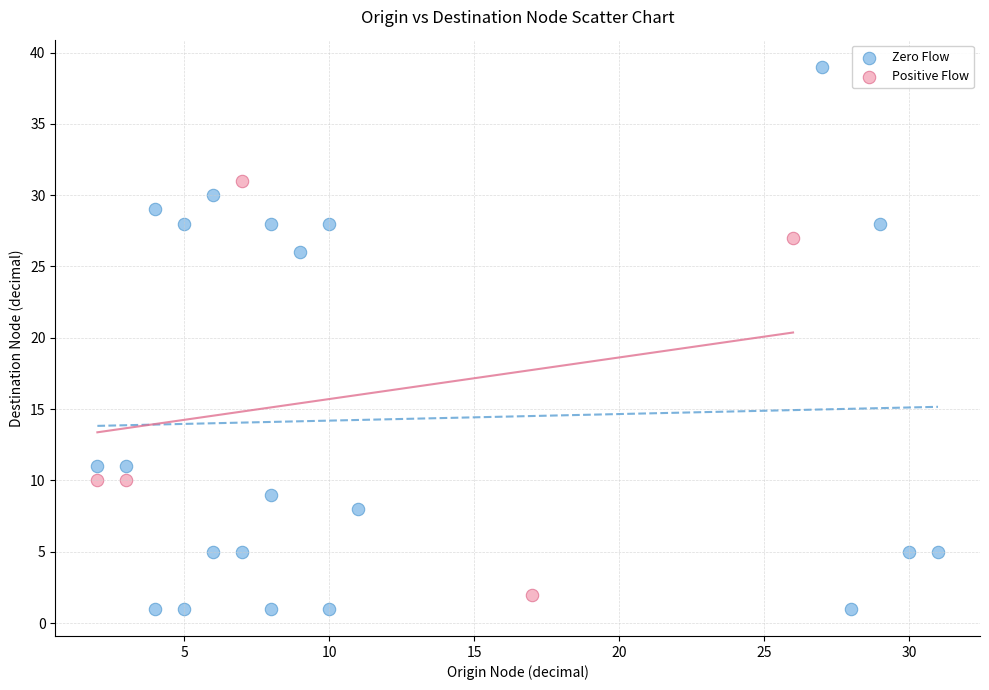

Which series has the widest spread of Y values?

Zero Flow